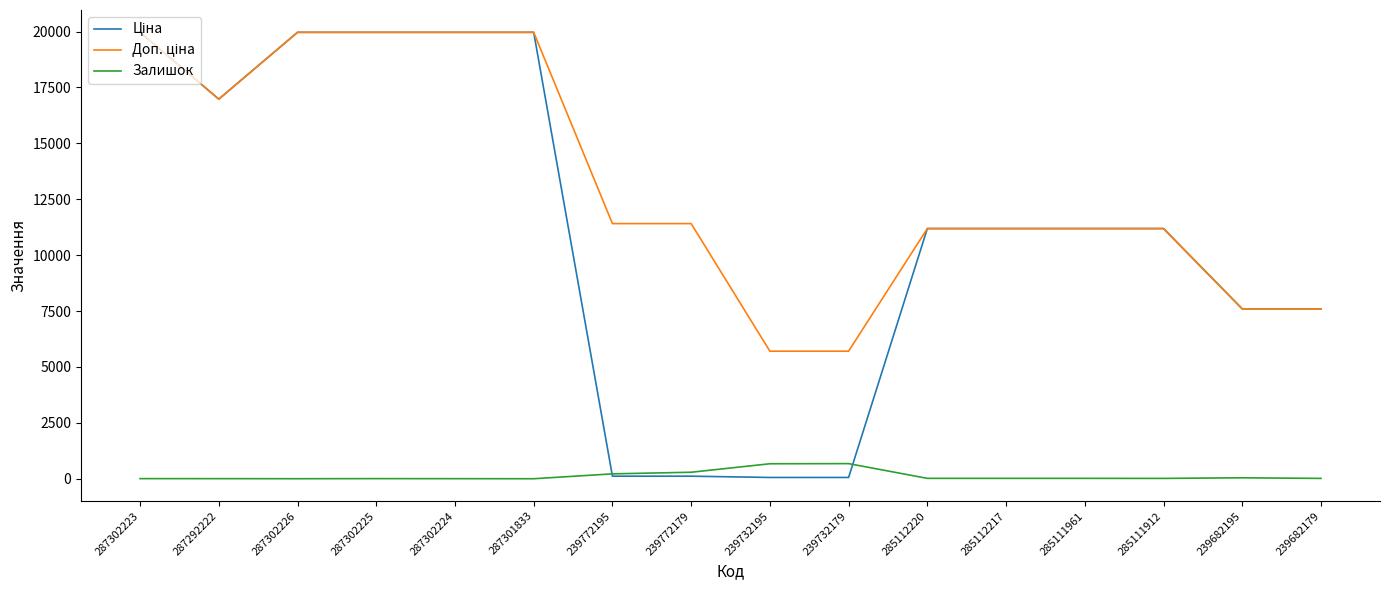

What position from the right is 239682179?

1